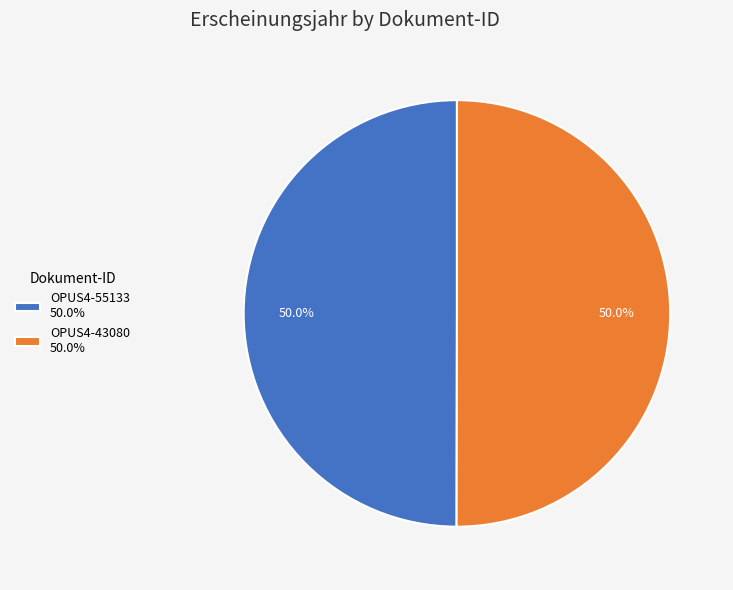

Is it true that OPUS4-43080 is 40% of the pie?

False